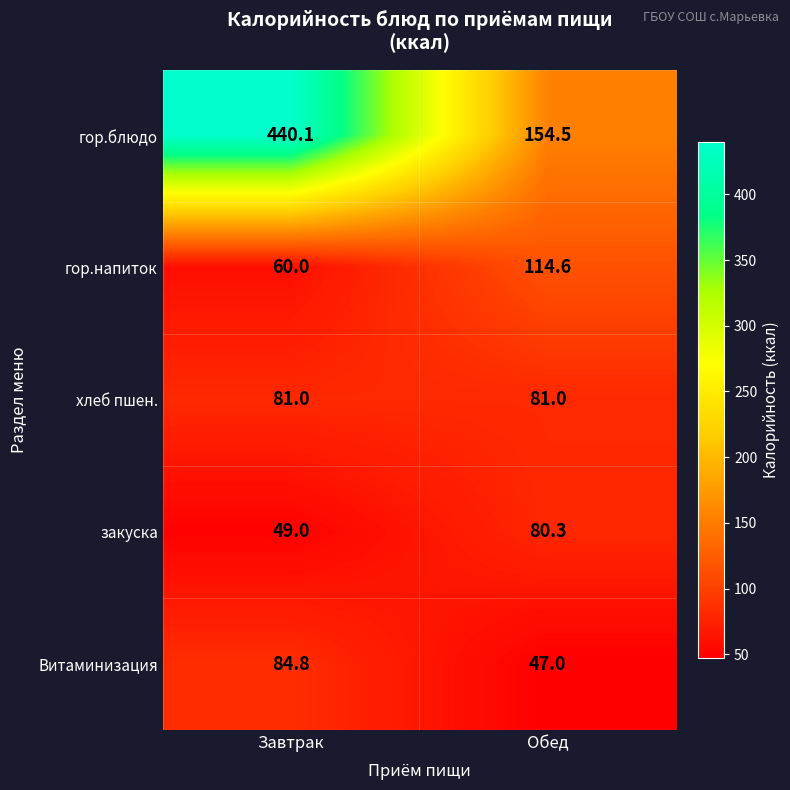

What is the sum of the закуска values at Завтрак and Обед?

129.3